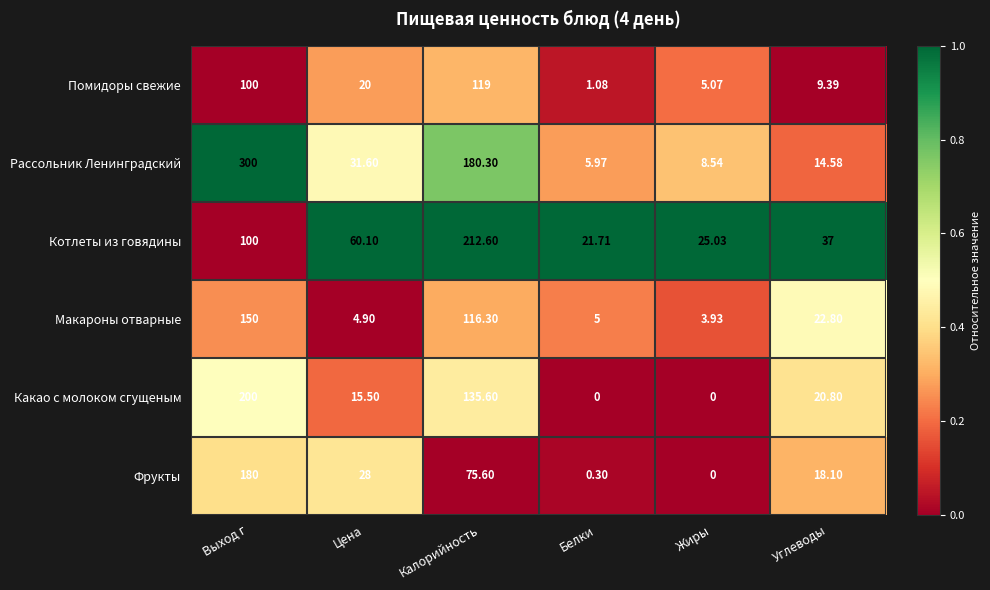

At Цена, list the series in order from smallest to largest.

Макароны отварные, Какао с молоком сгущеным, Помидоры свежие, Фрукты, Рассольник Ленинградский, Котлеты из говядины